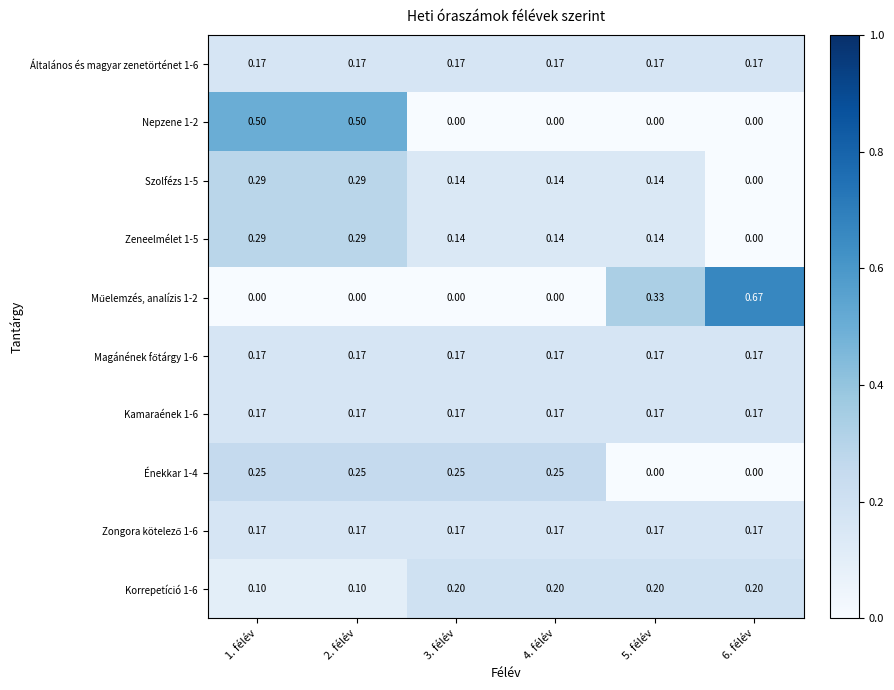

Is the value of Szolfézs 1-5 at 3. félév greater than the value of Nepzene 1-2 at 3. félév?

Yes